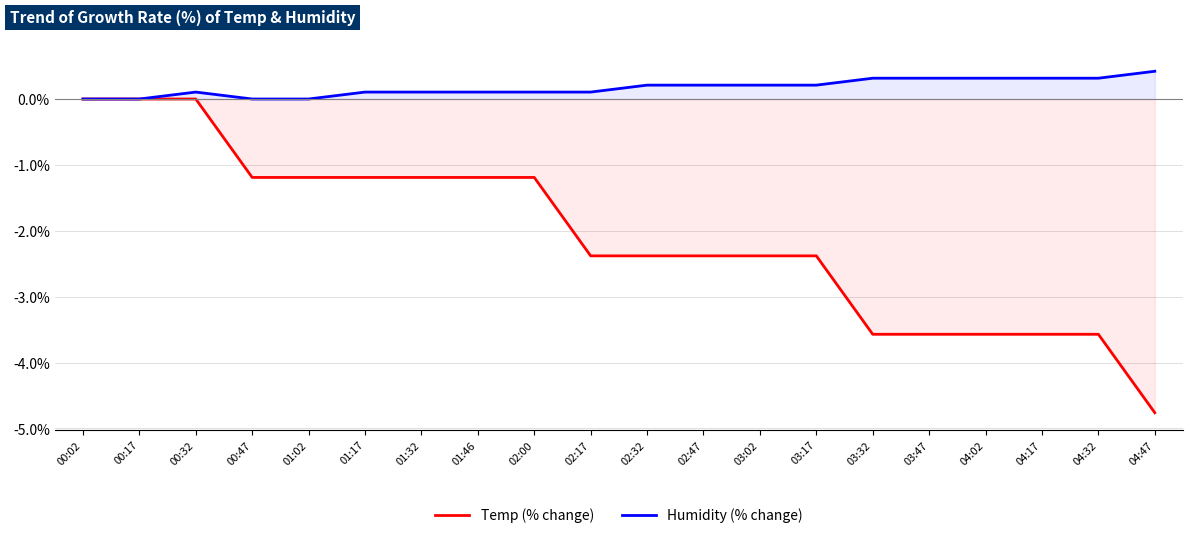

True or false: Temp (% change) and Humidity (% change) intersect in this chart.

False